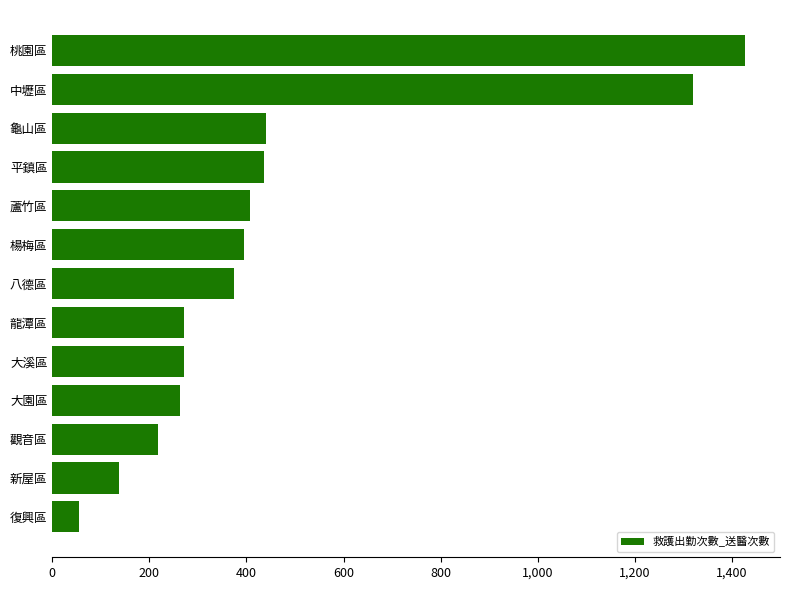

True or false: the data shows 1428 at 桃園區.

True